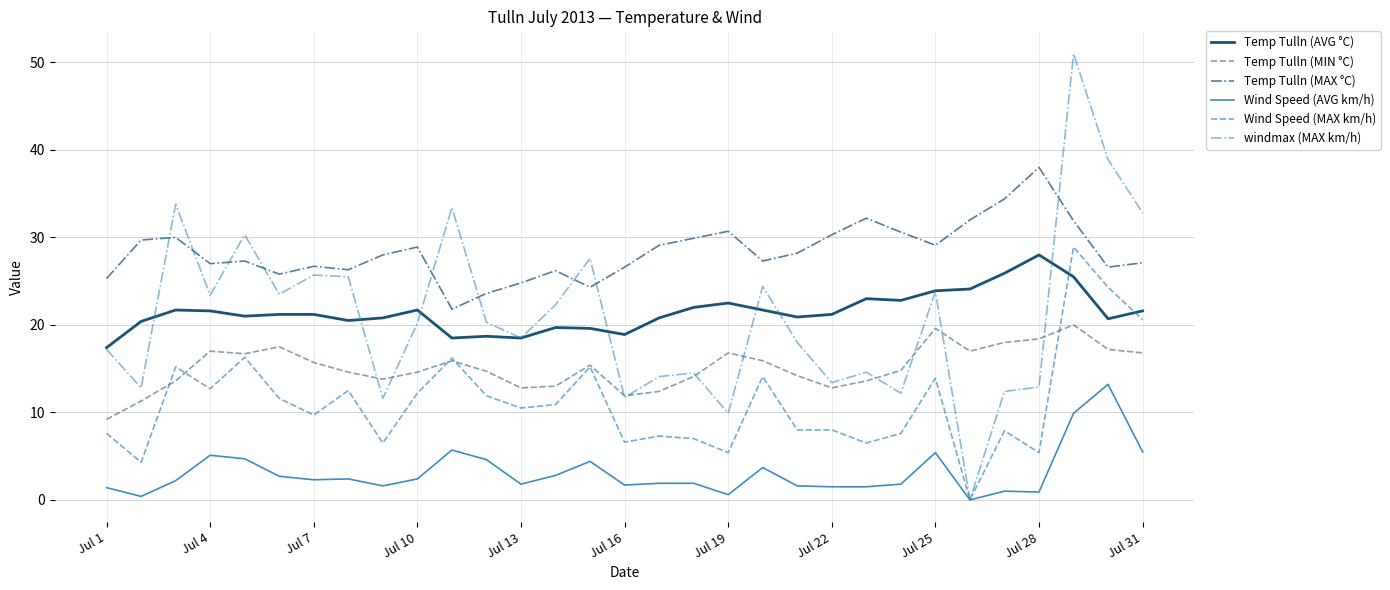

How many series are shown in this chart?

6